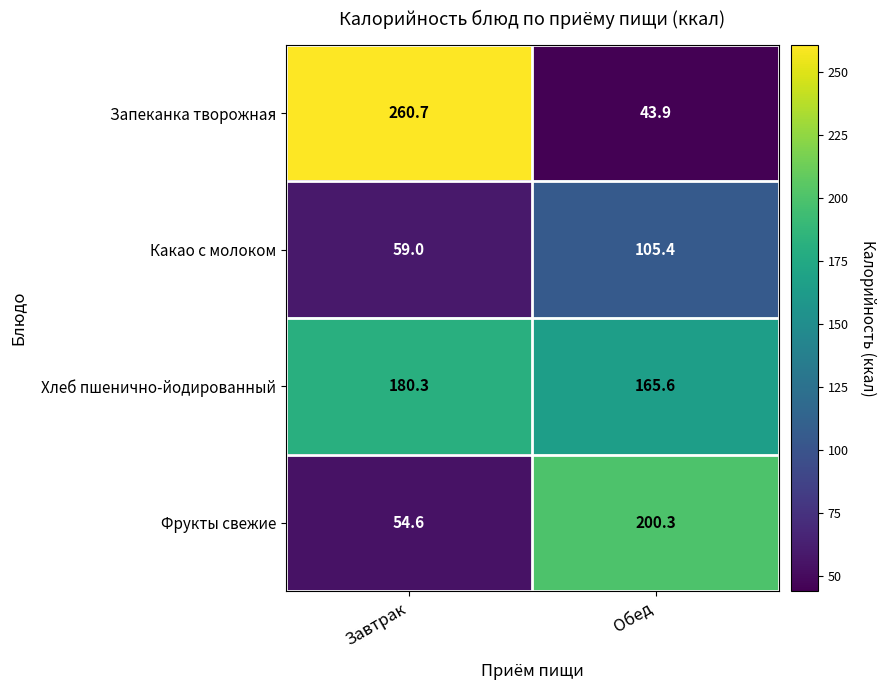

At which label is Фрукты свежие closest to 127?

Завтрак